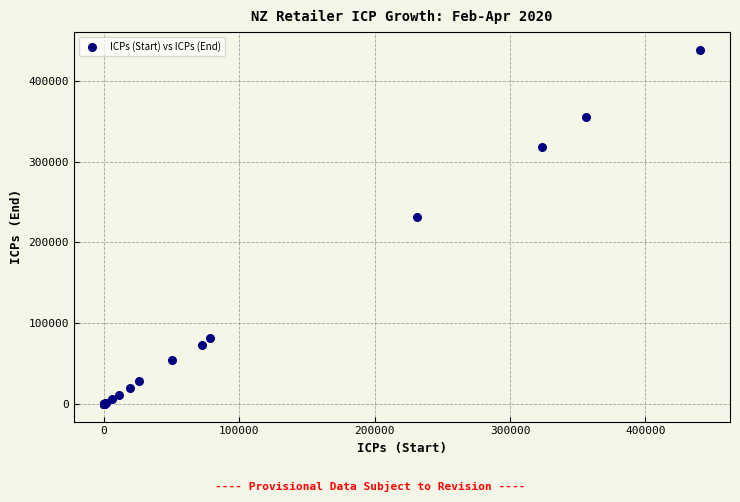

What Y value in the scatter plot is closest to 219097?

231346